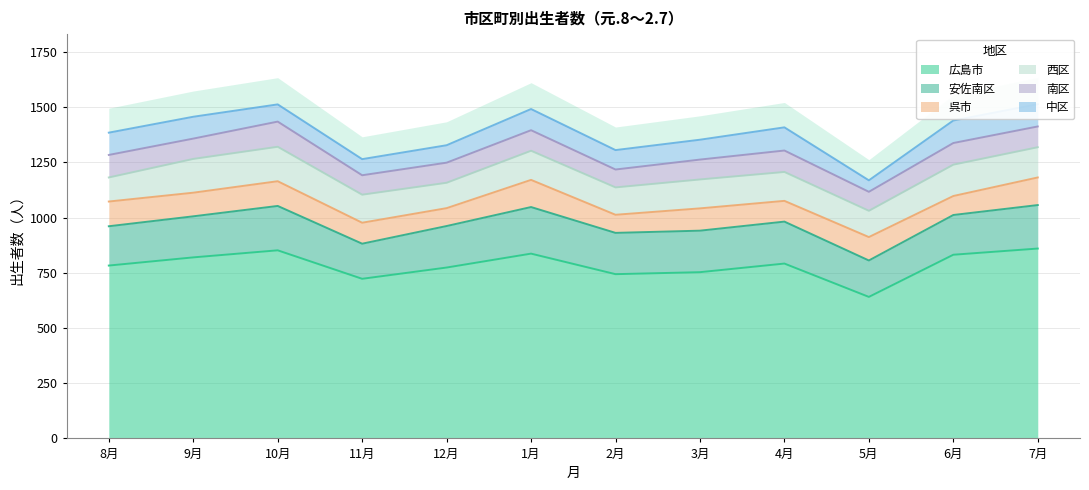

Which label corresponds to the smallest value in the chart?

5月